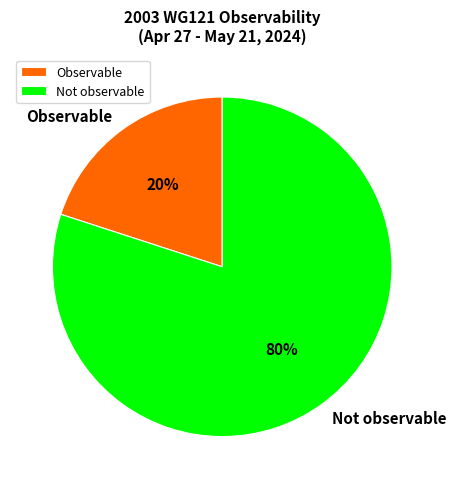

Rank the categories by value from lowest to highest.

Observable, Not observable